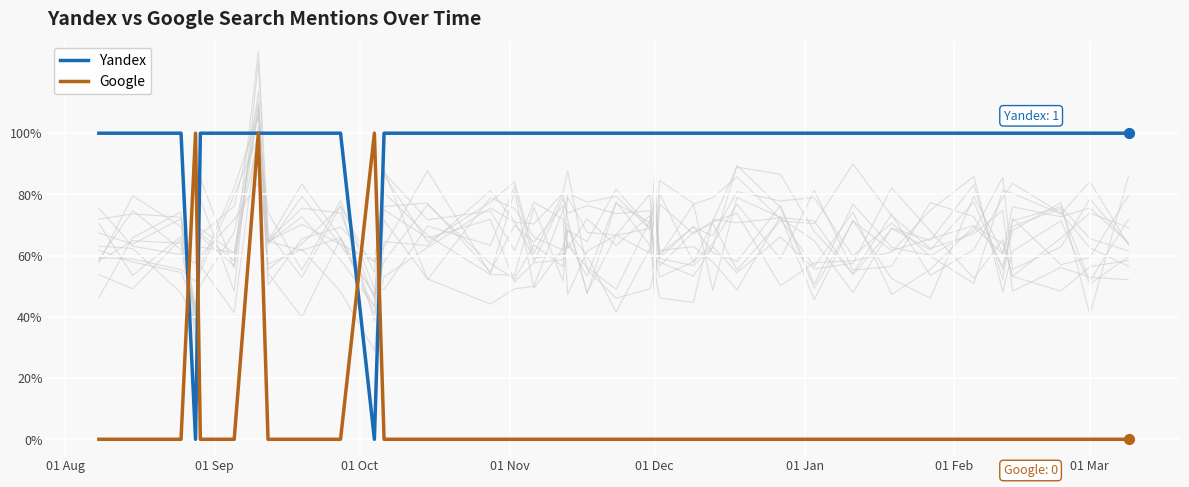

Is the value of Yandex at 25 greater than the value of Google at 19?

Yes